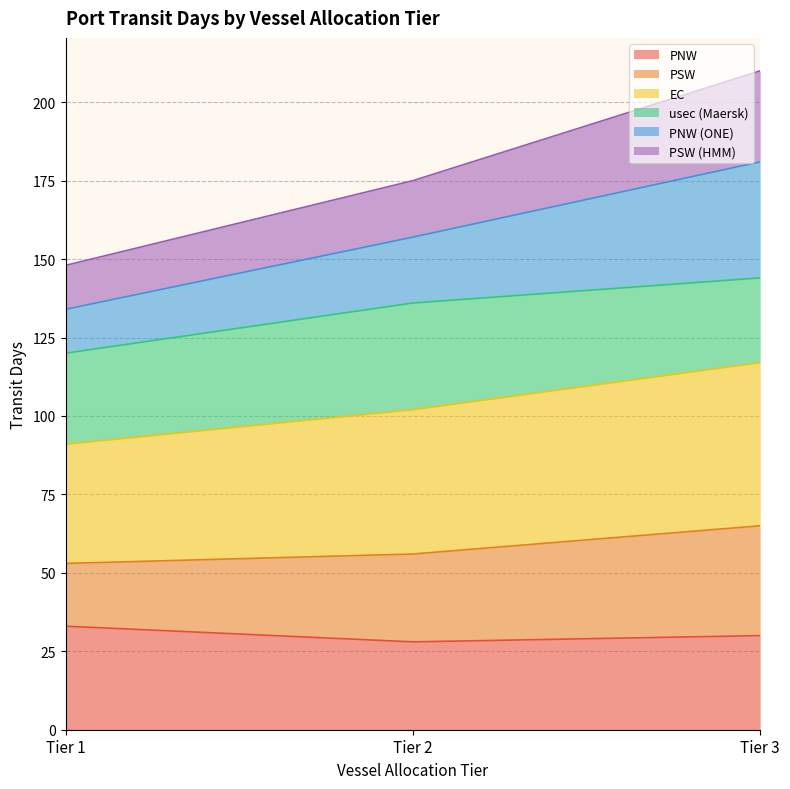

List the labels in order of PNW (ONE) value, smallest first.

Tier 1, Tier 2, Tier 3